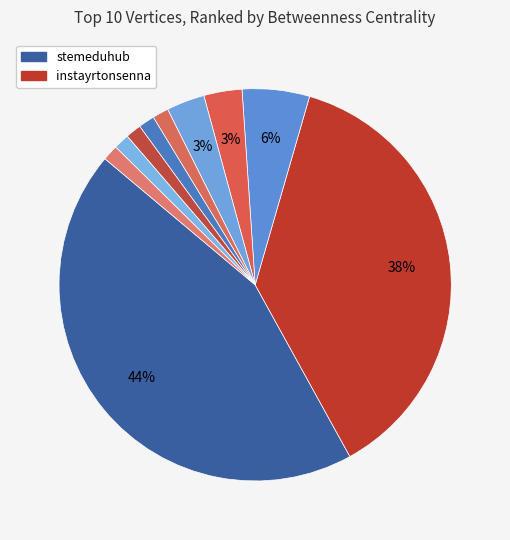

Is there a majority slice in this chart?

No